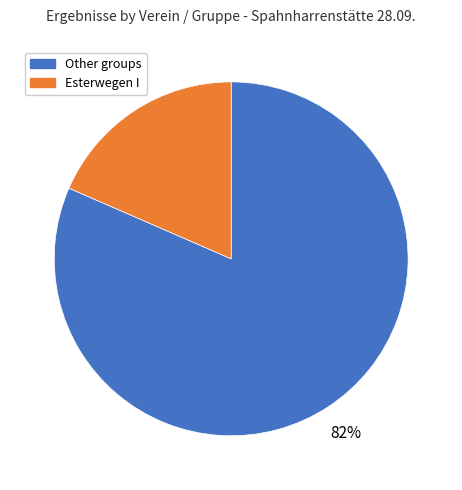

Does any single category account for the majority?

Yes